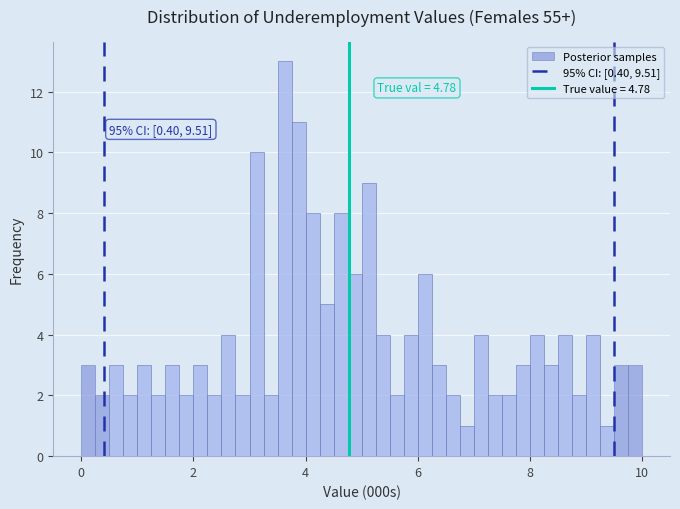

Around what value on the x-axis is the tallest bar? Give the approximate position of its centre, as read against the axis.

3.6